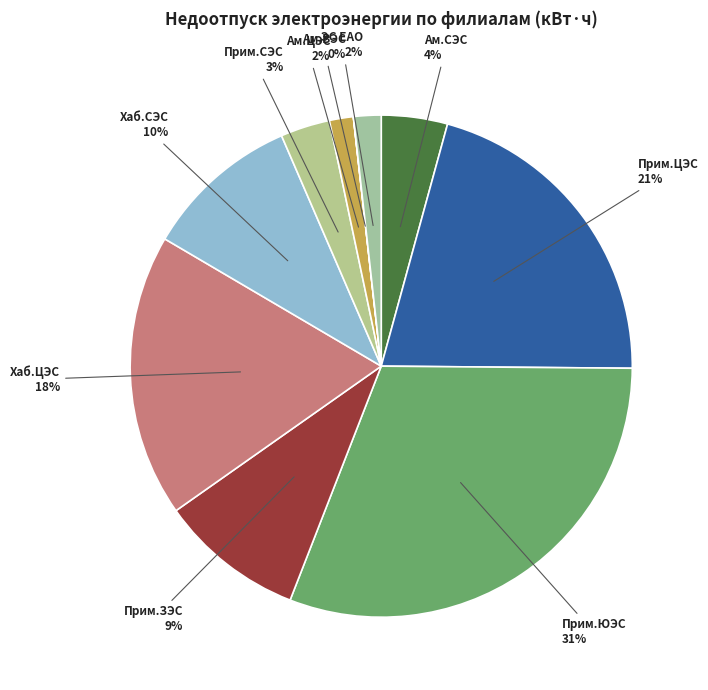

True or false: Прим.ЮЭС accounts for 31% of the total.

True